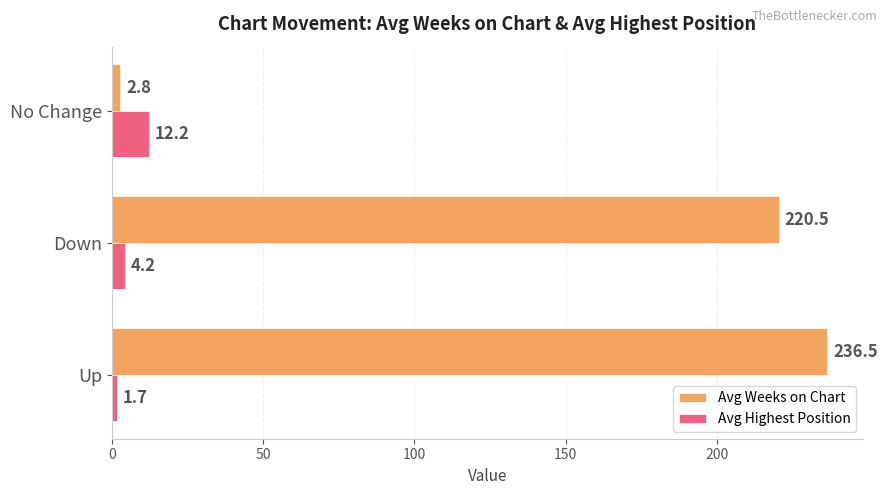

What is the difference between the second highest and minimum values in the Avg Weeks on Chart series?

217.7